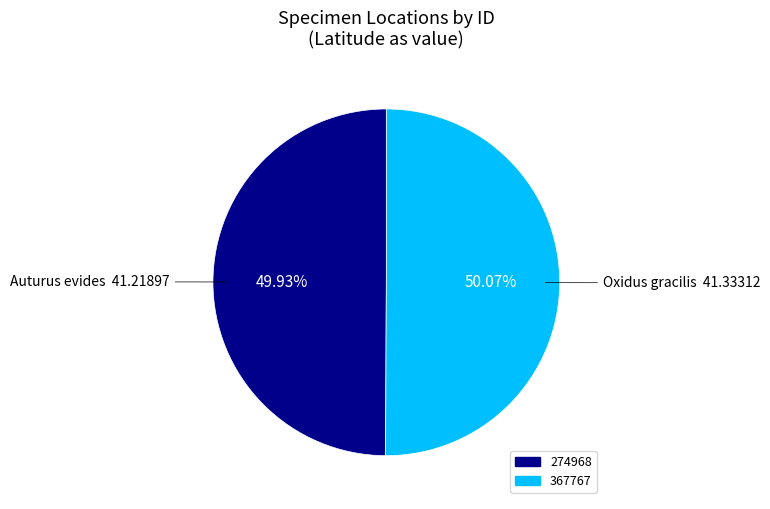

Do 367767 and 274968 together represent more than half of the pie?

Yes